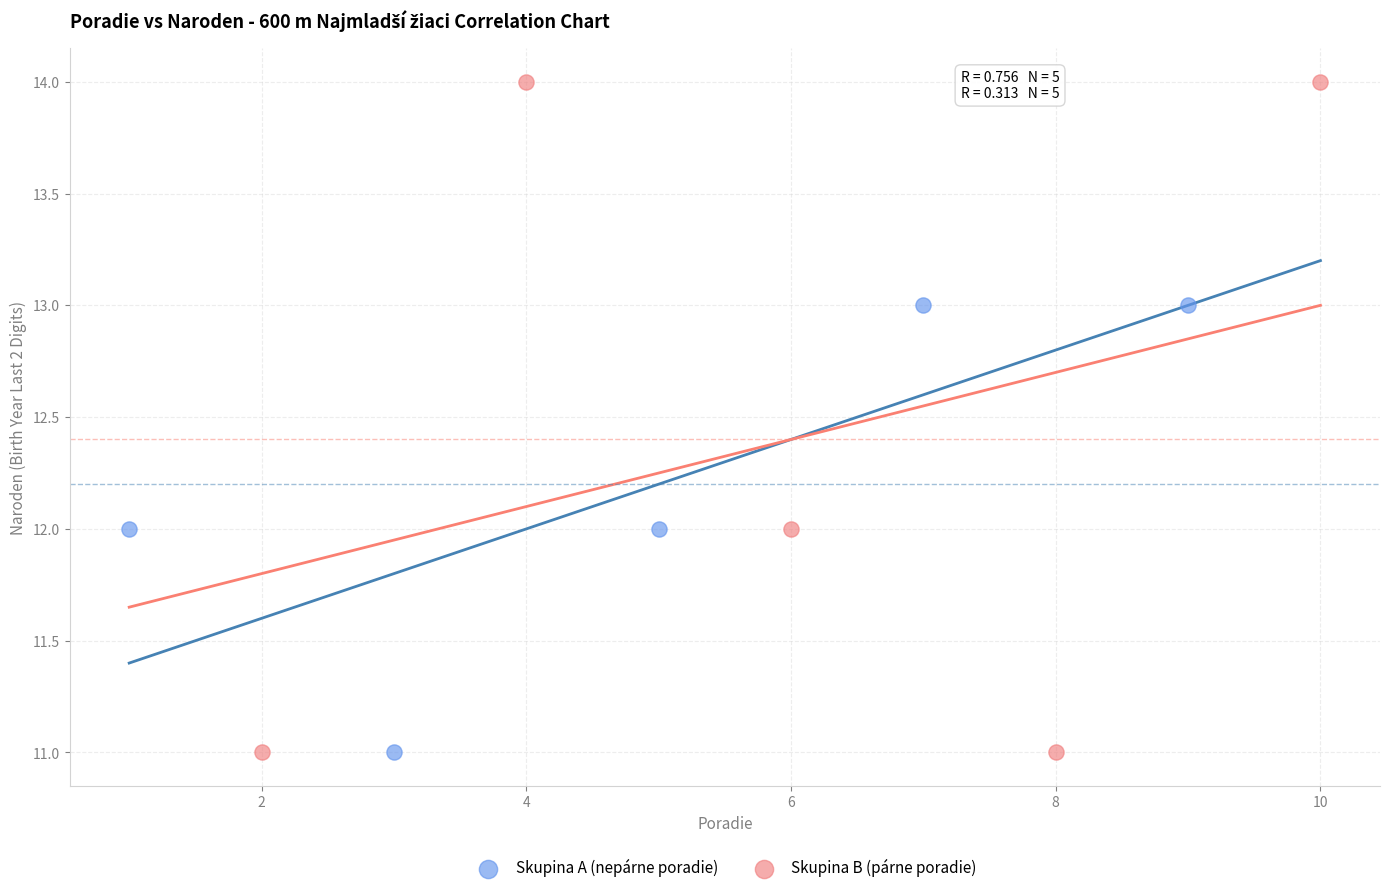

Which series has the largest Y range (max minus min)?

Skupina B (párne poradie)